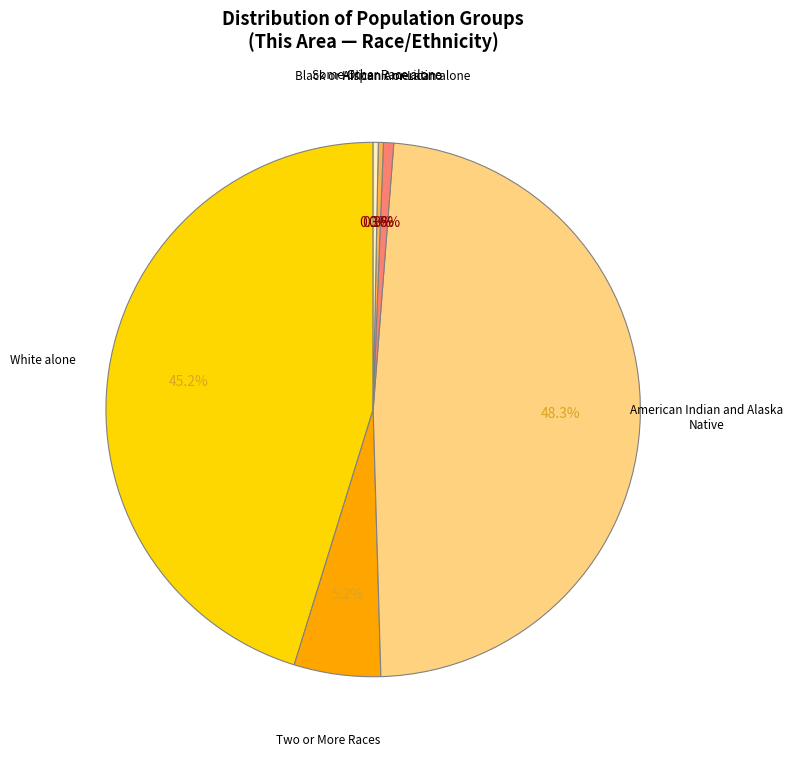

Is there any slice that represents more than half of the pie?

No